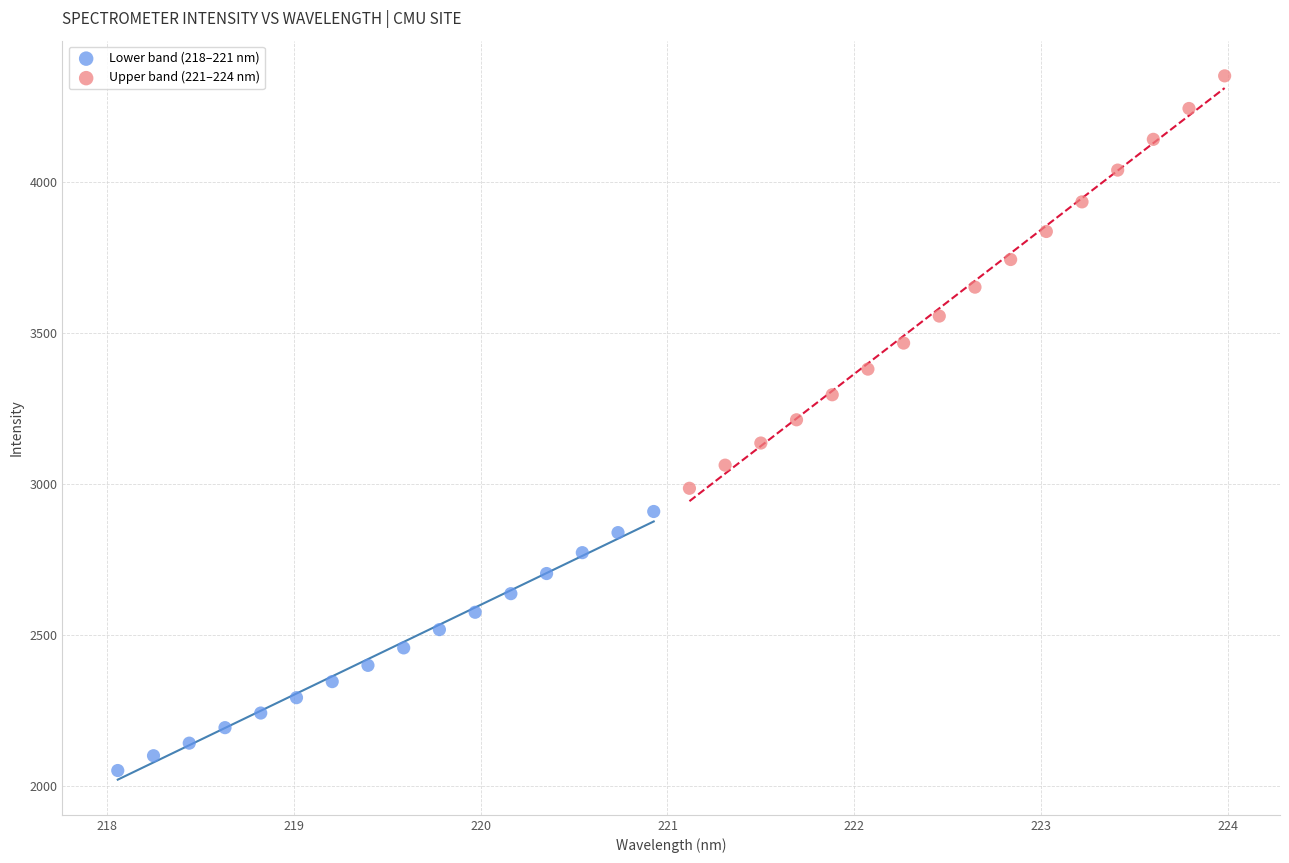

Which series reaches the maximum Y coordinate?

Upper band (221–224 nm)